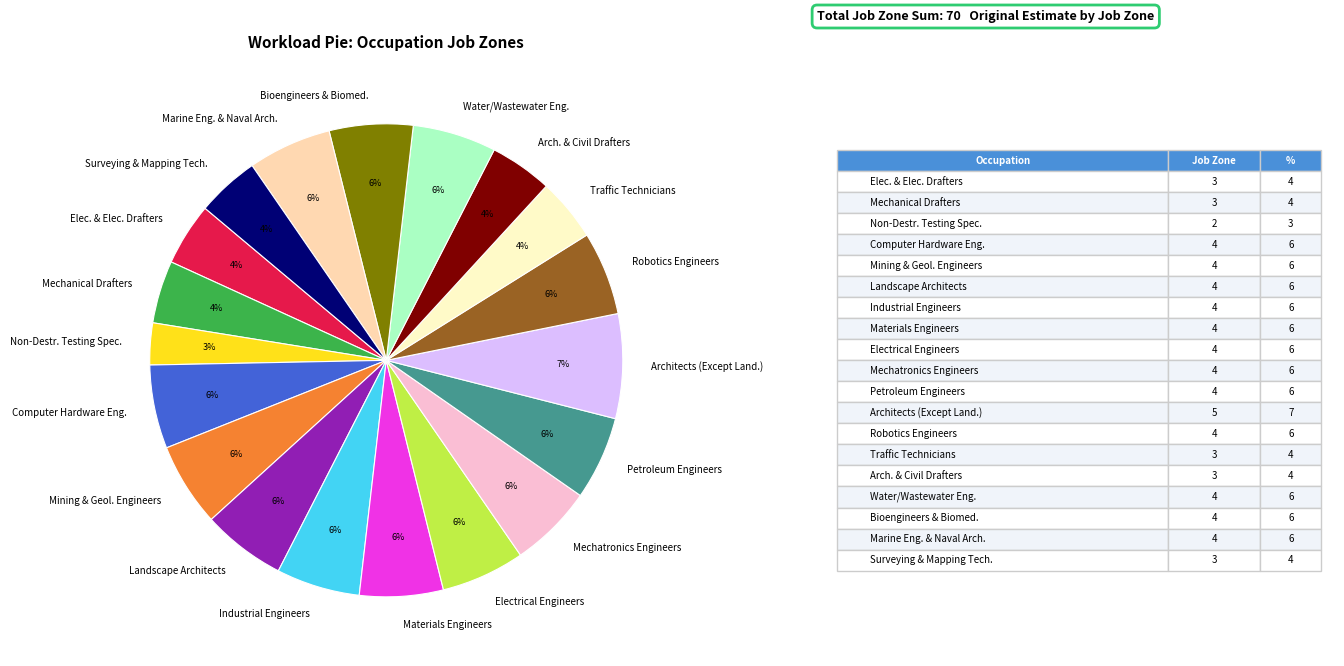

How many slices are in this pie chart?

19